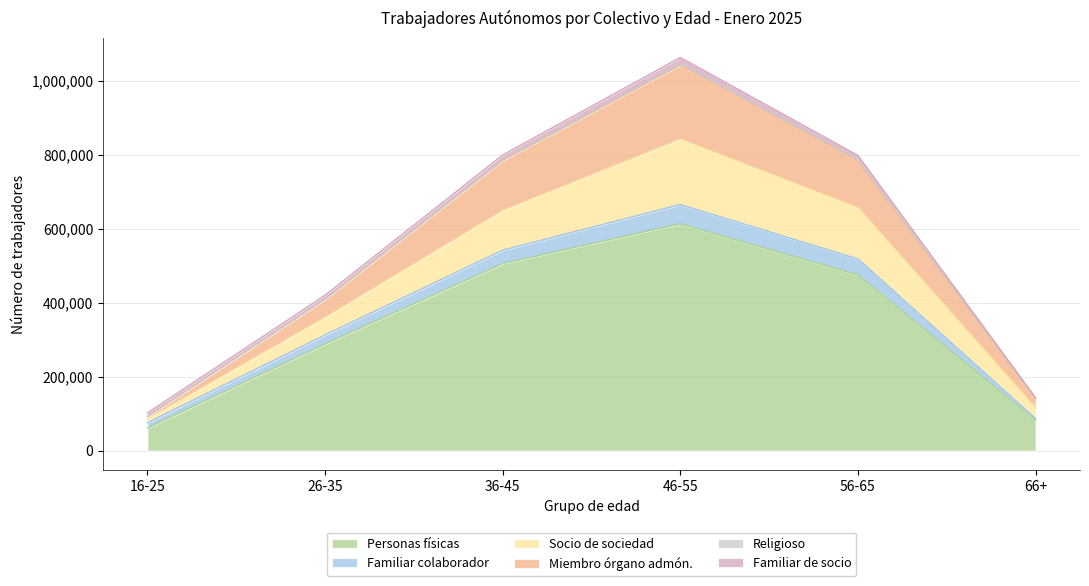

What is the highest value of the Familiar colaborador series?

52037